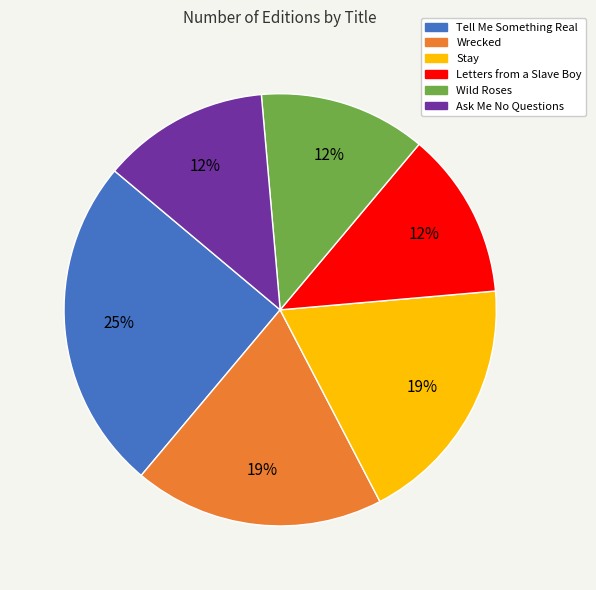

Which category has the biggest portion of the pie?

Tell Me Something Real